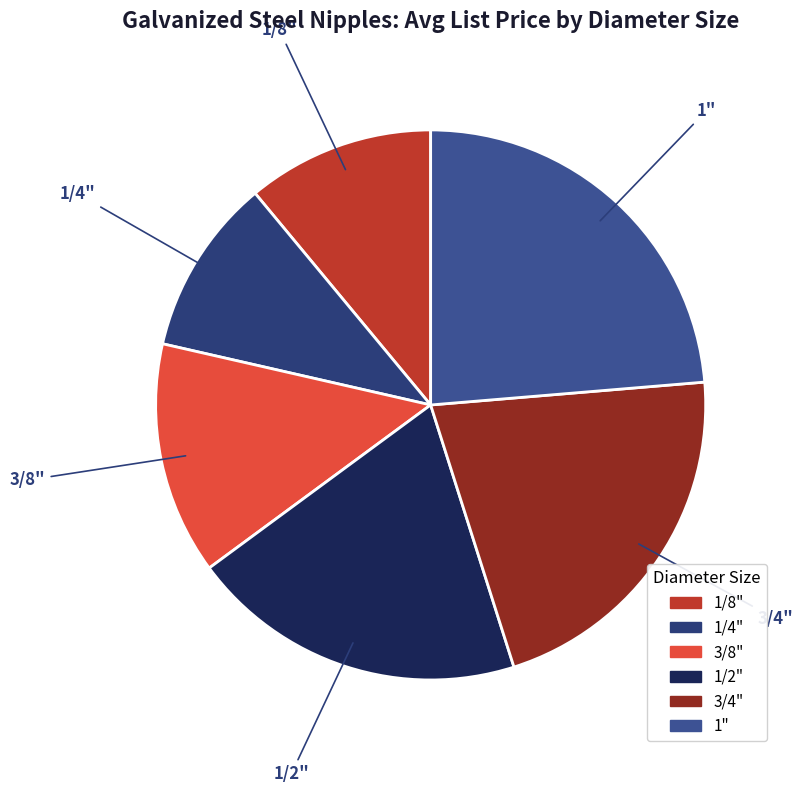

Does 3/8" account for over 50% of the chart?

No